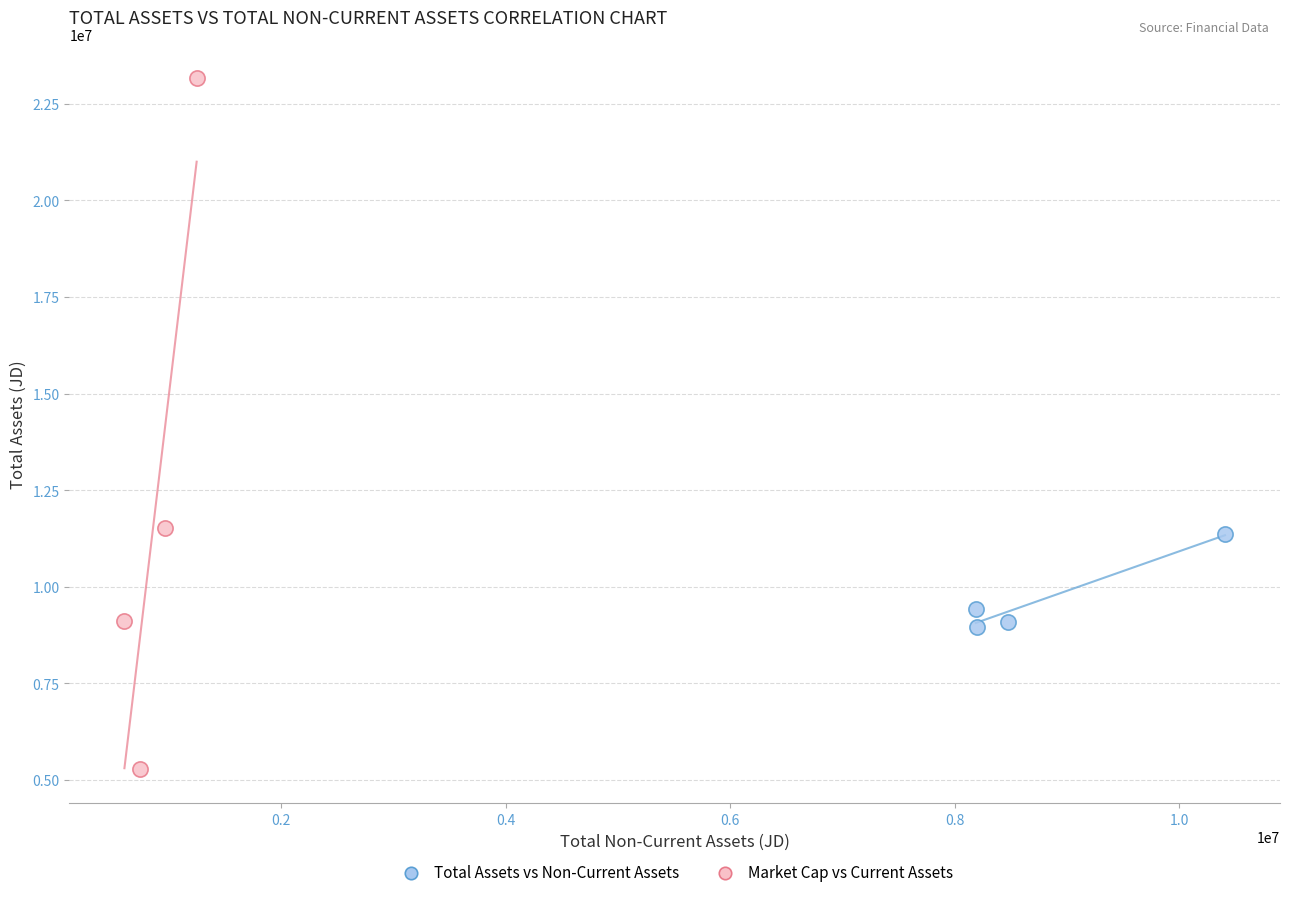

What are all the series names shown in the legend?

Total Assets vs Non-Current Assets, Market Cap vs Current Assets